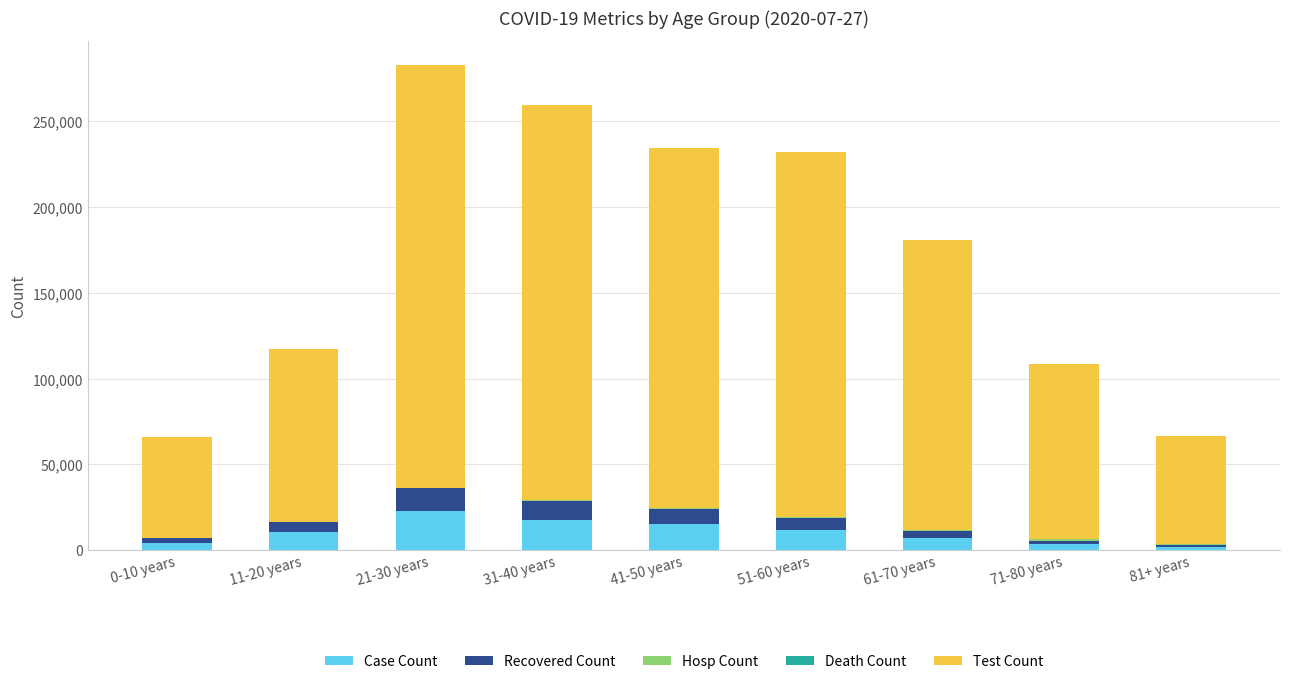

What is the highest value of the Case Count series?

22863